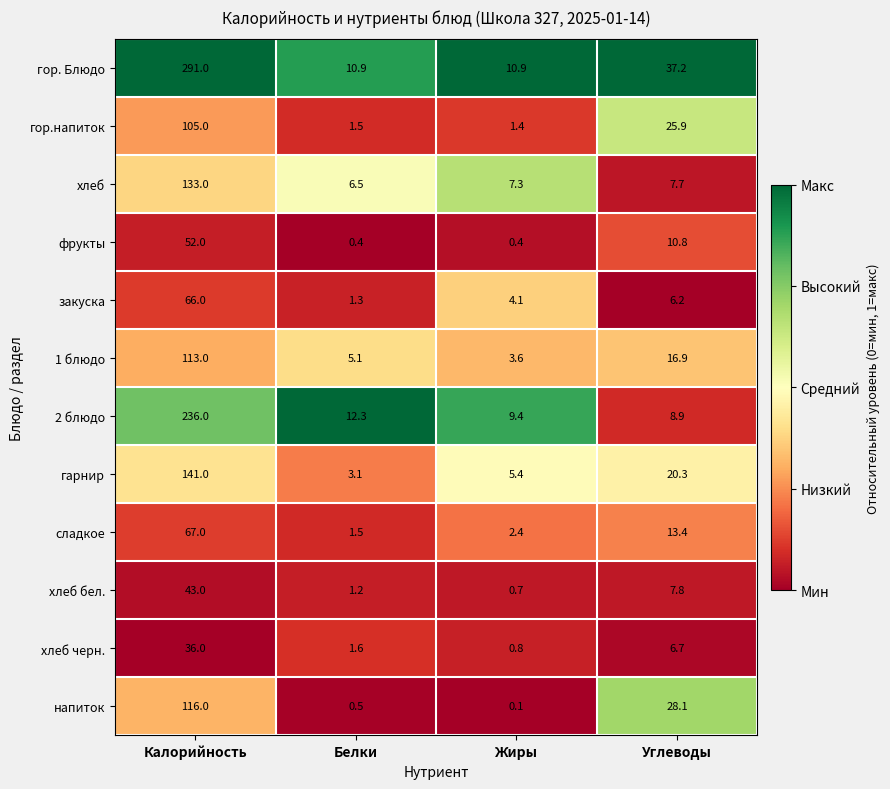

True or false: закуска has a value of 38.1 at Калорийность.

False